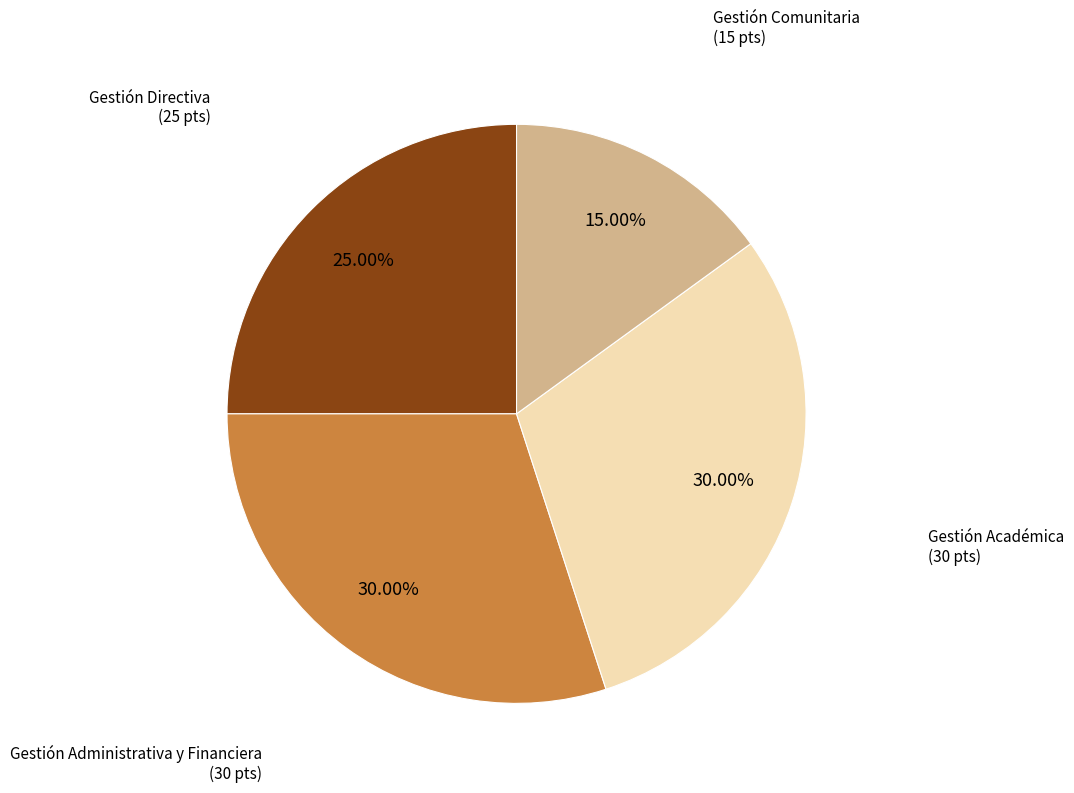

Is there a majority slice in this chart?

No